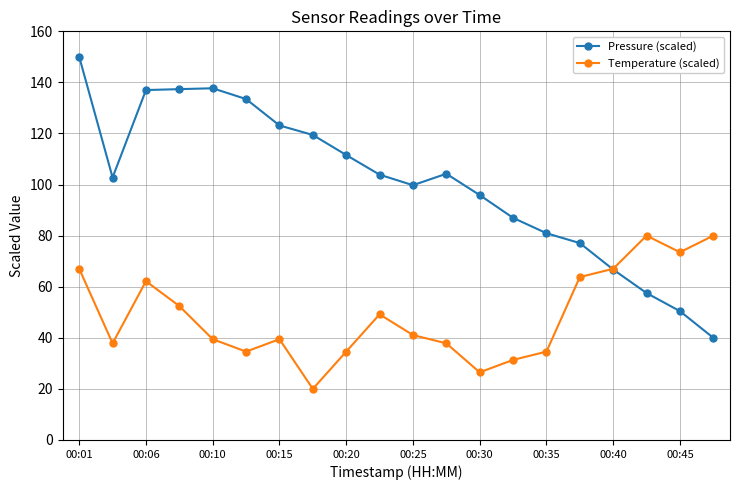

Which series has the largest range (max minus min)?

Pressure (scaled)